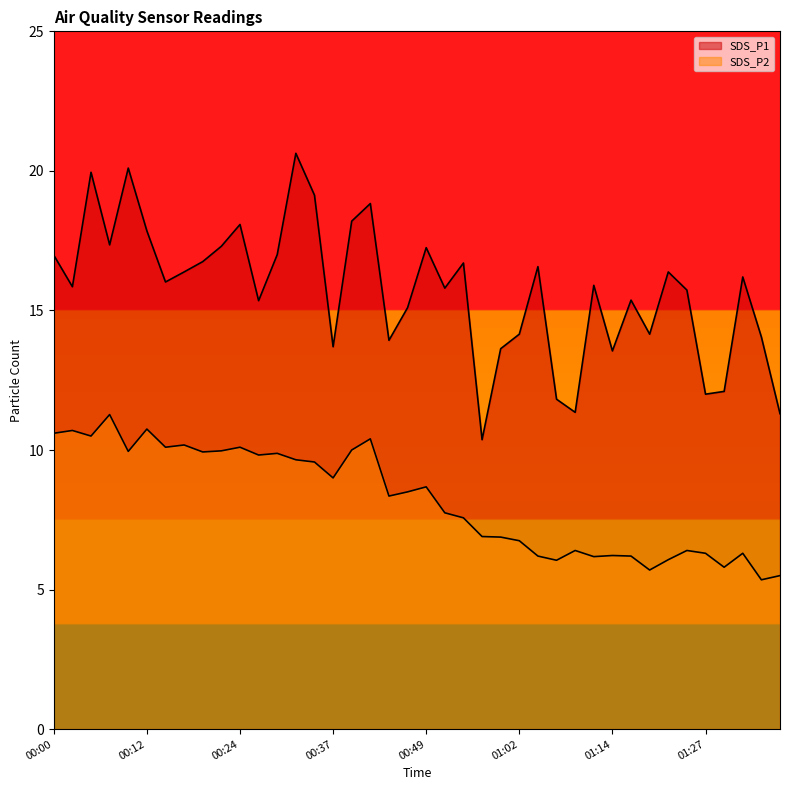

At which label is SDS_P1 closest to 15?

00:47